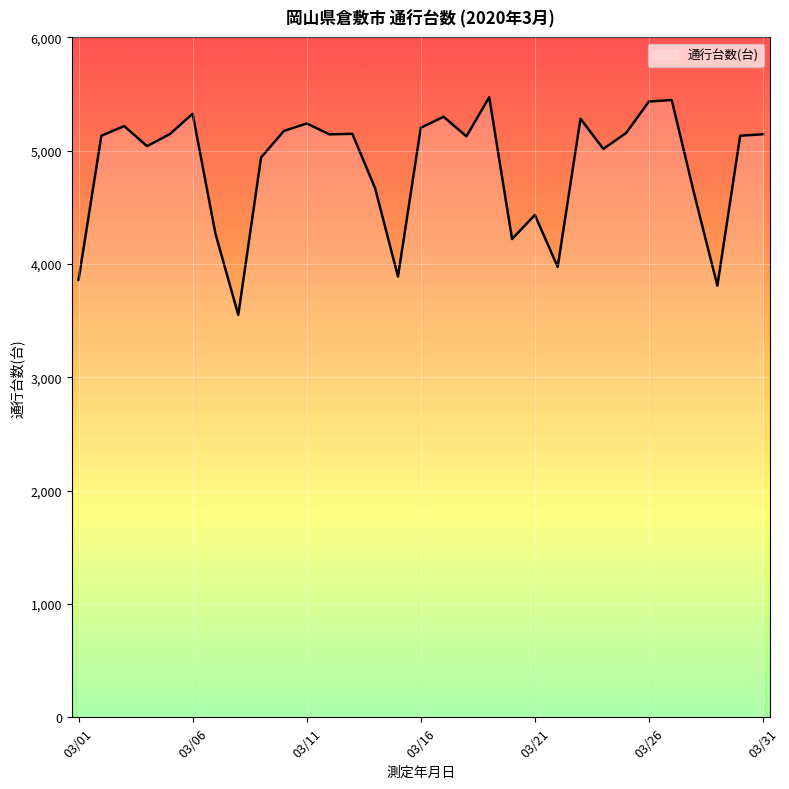

What is the smallest value displayed?

3551